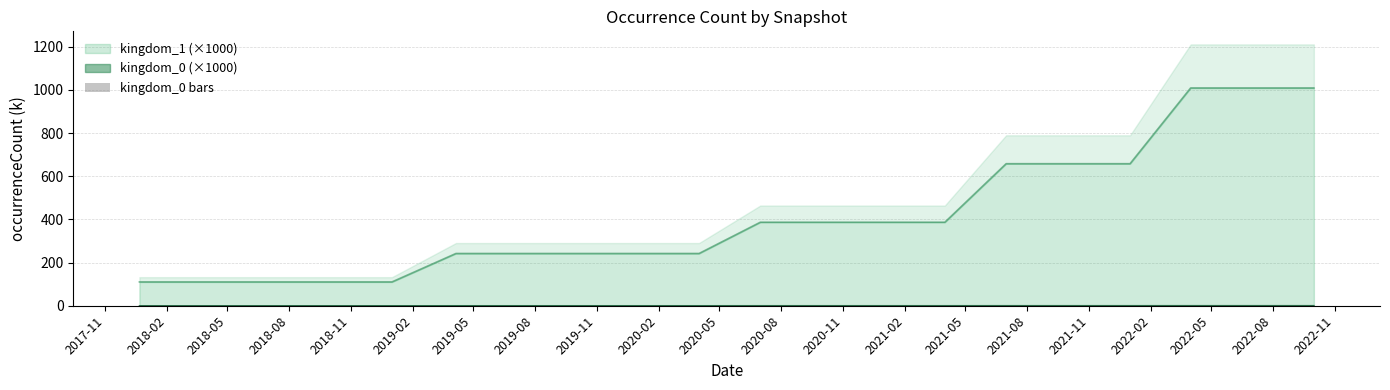

The chart shows a value of 0.1 at 2019-02. True or false?

True